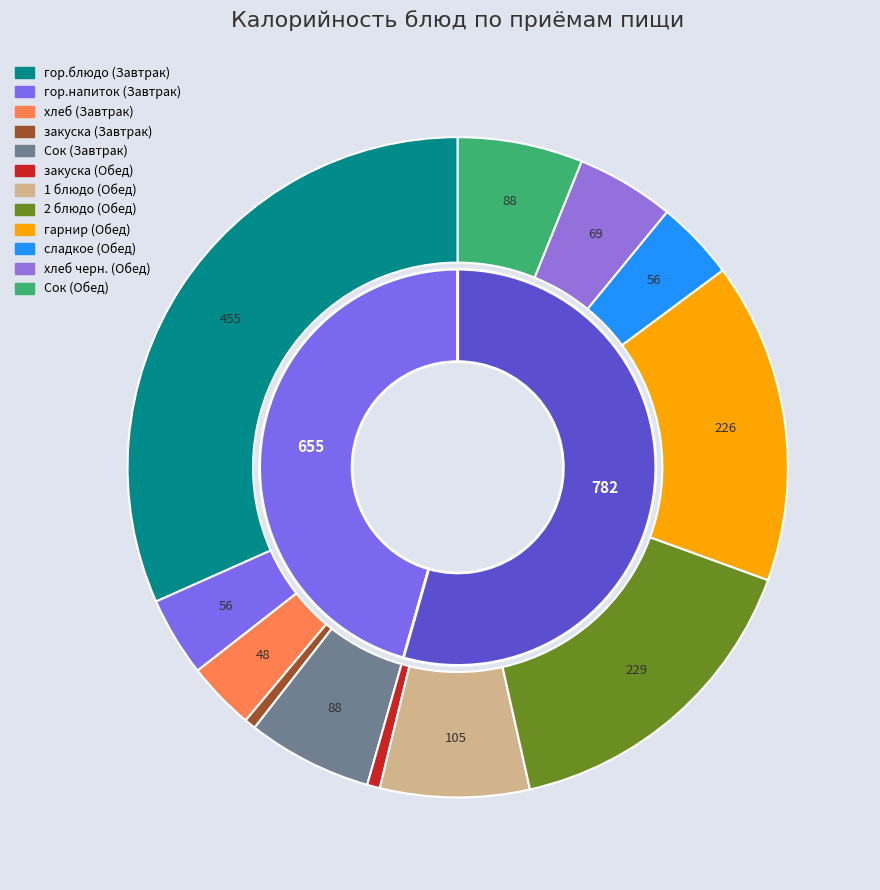

What percentage do закуска (Обед) and Сок (Обед) together represent?

6.8%